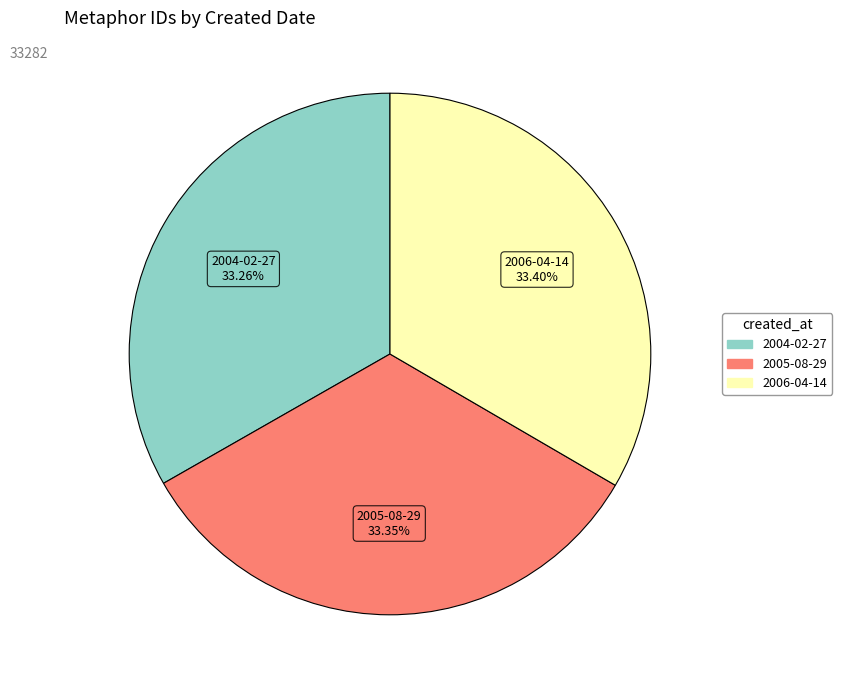

How many segments does this pie chart have?

3